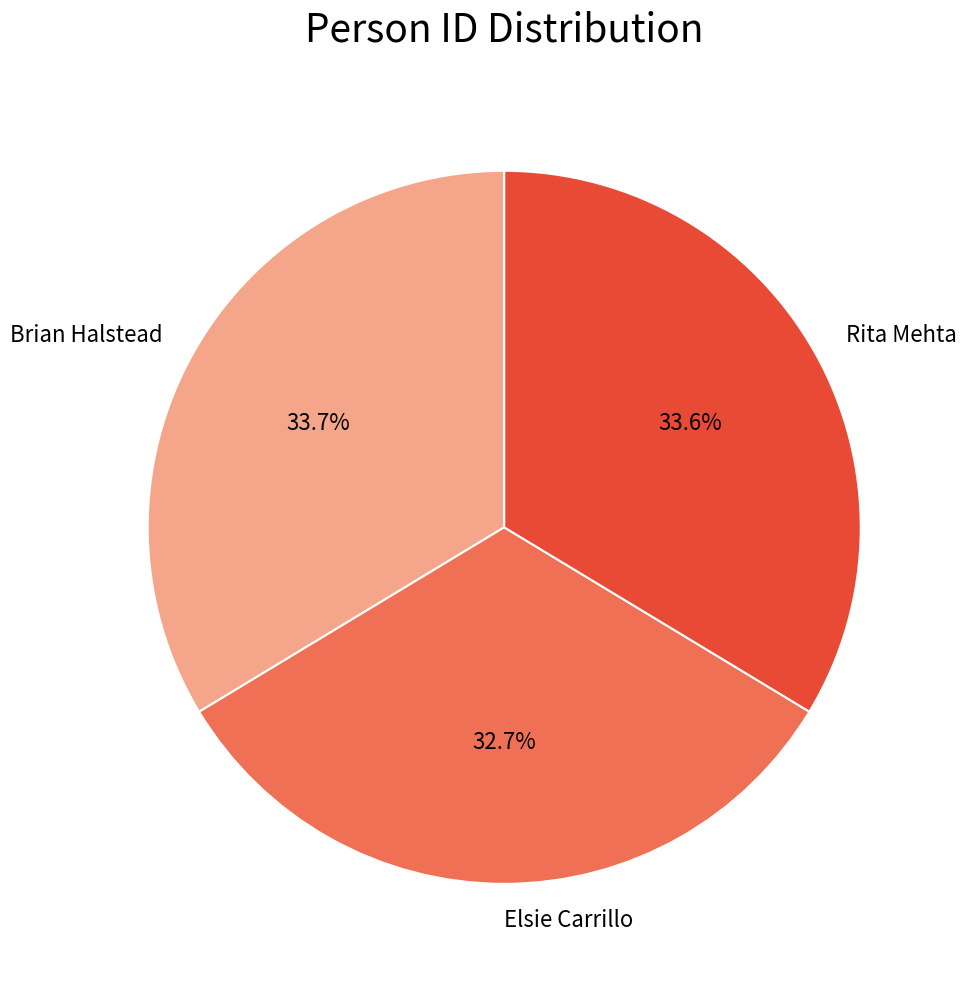

Which slice is the smallest?

Elsie Carrillo